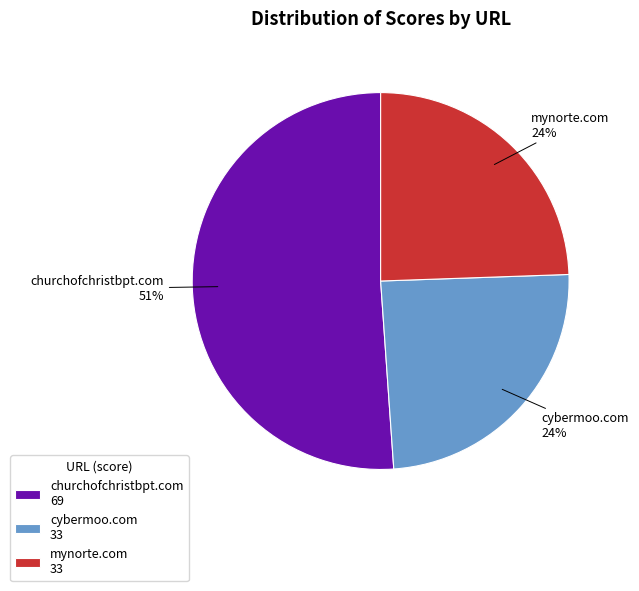

Which category accounts for the majority?

churchofchristbpt.com